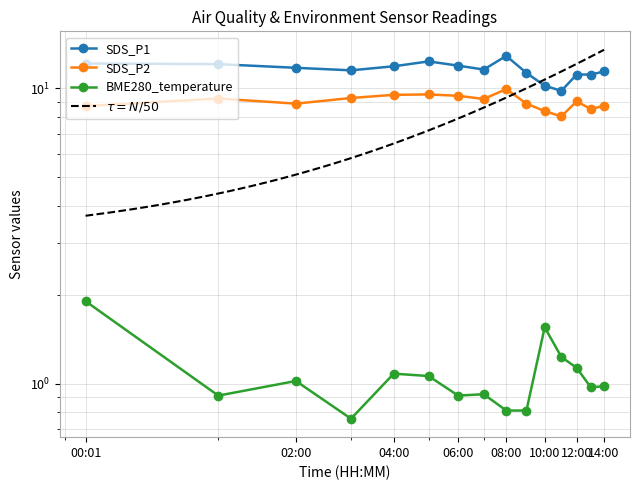

Does the chart have visible grid lines?

Yes